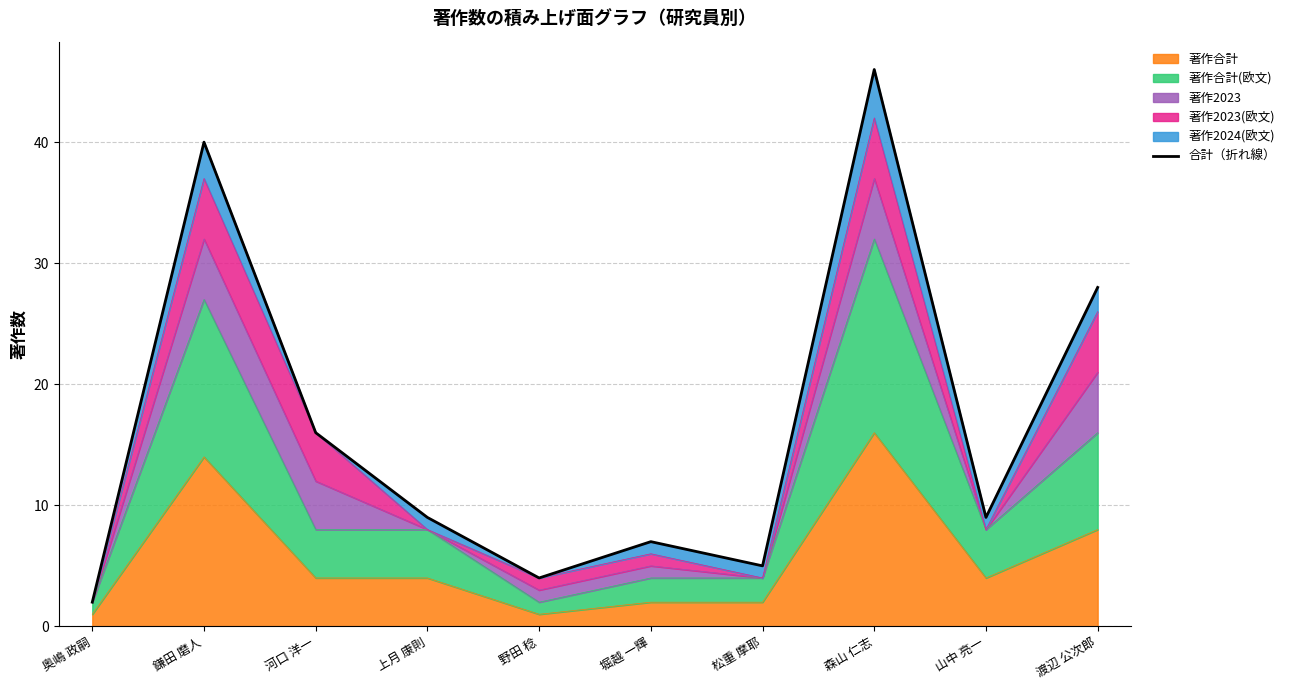

What is the approximate value at 上月 康則, to the nearest 5?

10